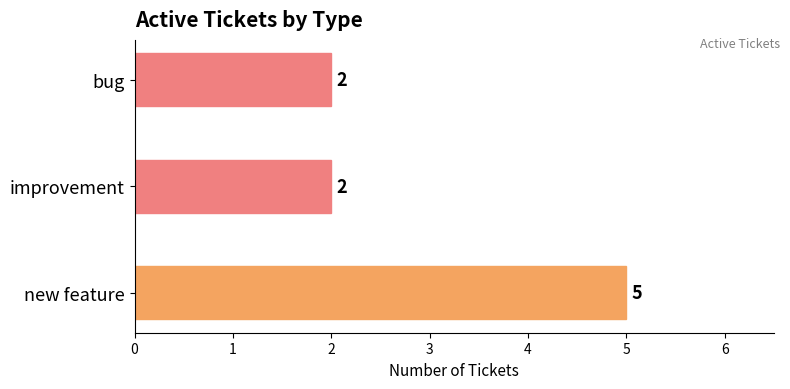

What is the maximum value shown in the chart?

5